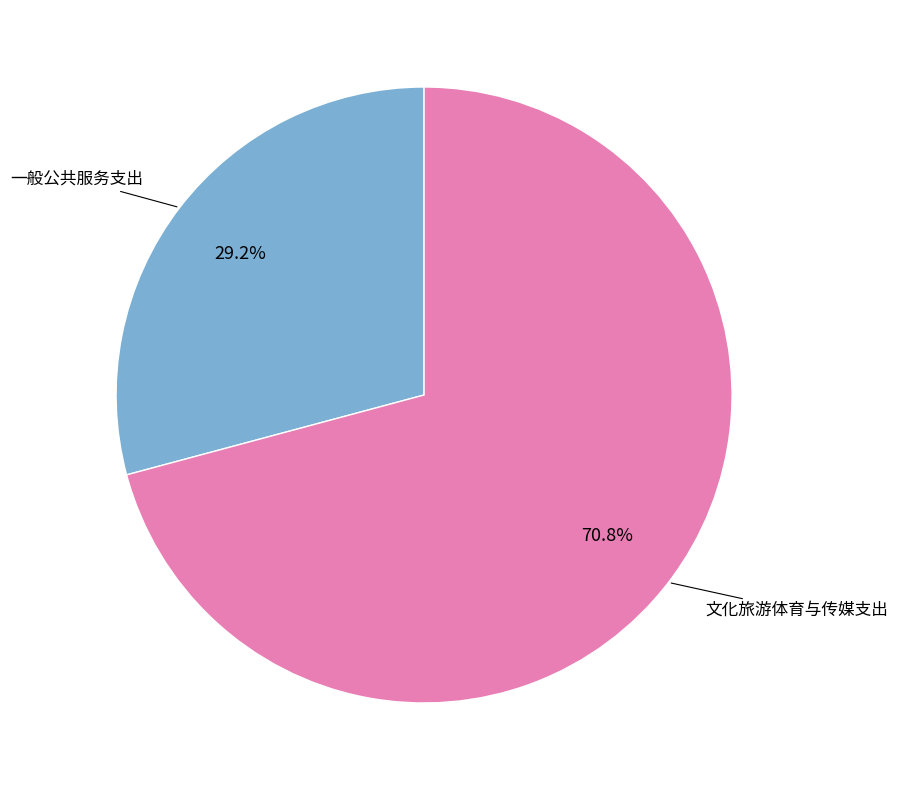

Approximately how many times larger is the value at 文化旅游体育与传媒支出 compared to 一般公共服务支出?

2.4